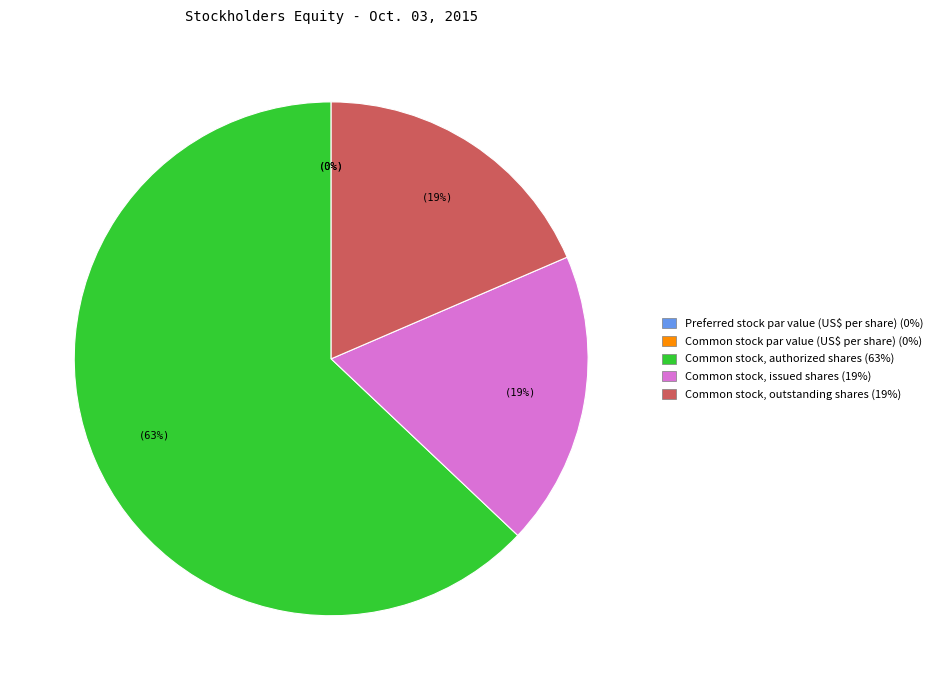

To the nearest percent, what portion does Common stock, issued shares (19%) represent?

19%